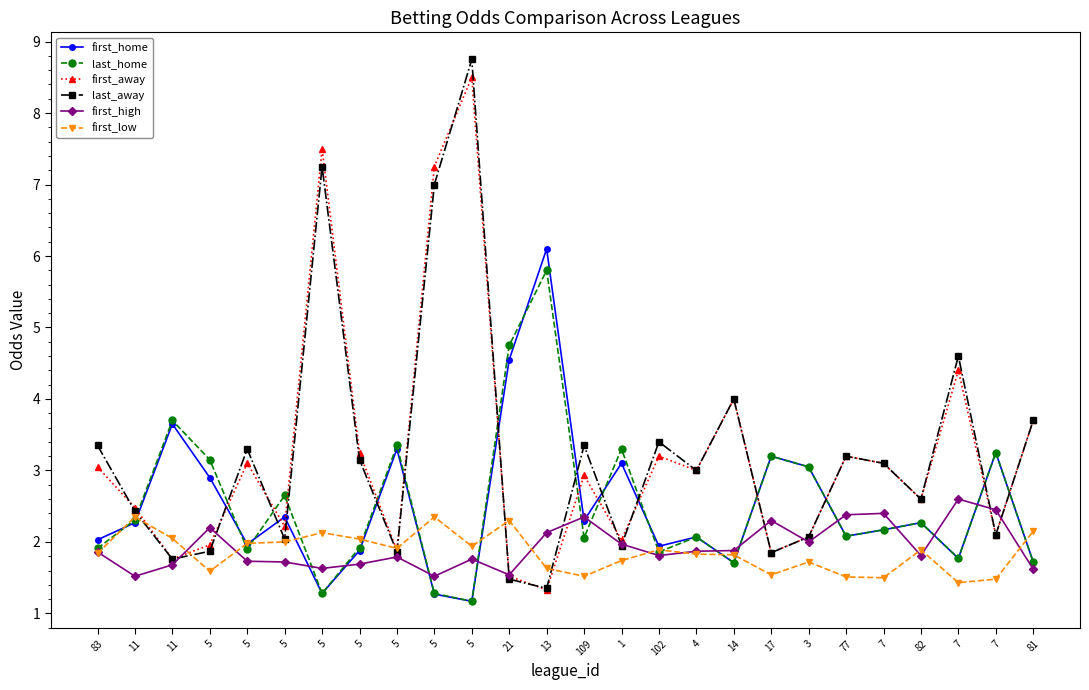

What are all the series names shown in the legend?

first_home, last_home, first_away, last_away, first_high, first_low